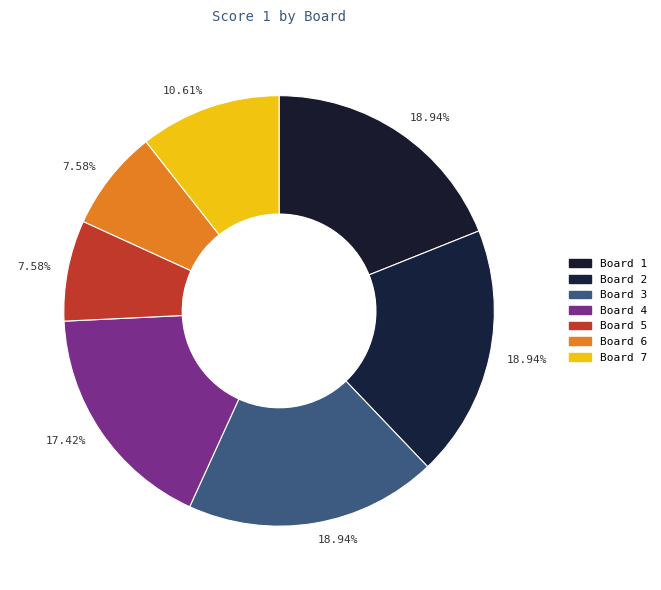

Rank the categories by value from lowest to highest.

Board 5, Board 6, Board 7, Board 4, Board 1, Board 2, Board 3